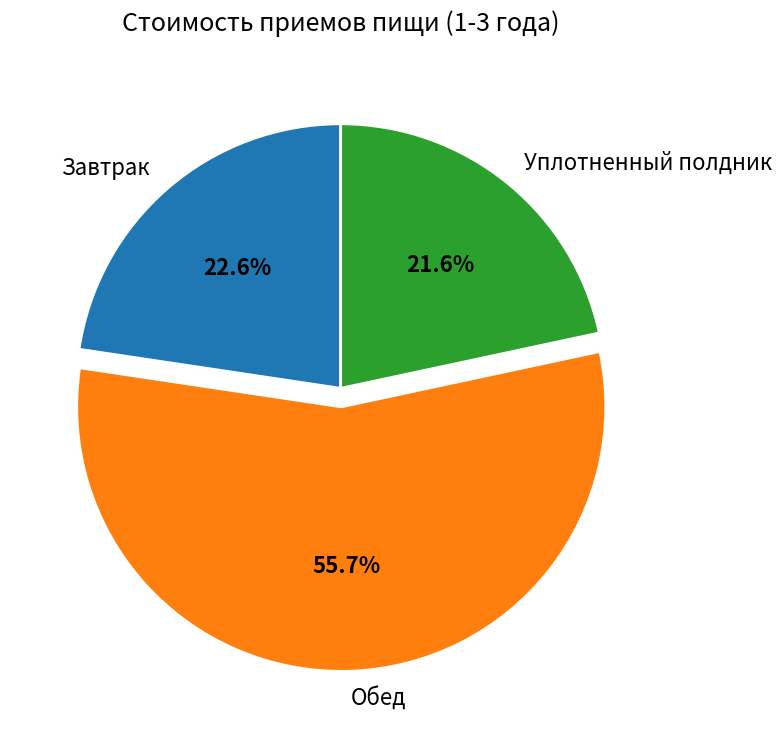

Combined, do Уплотненный полдник and Завтрак account for over 50%?

No